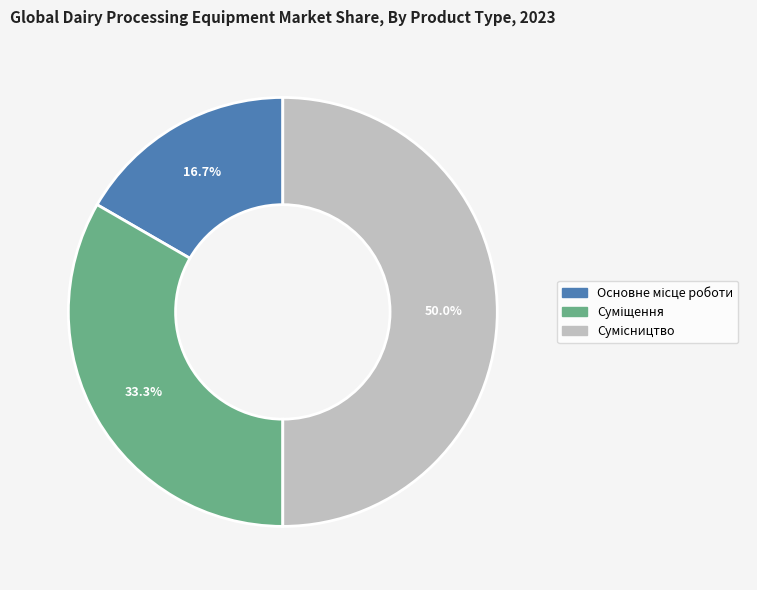

Is there a majority slice in this chart?

No